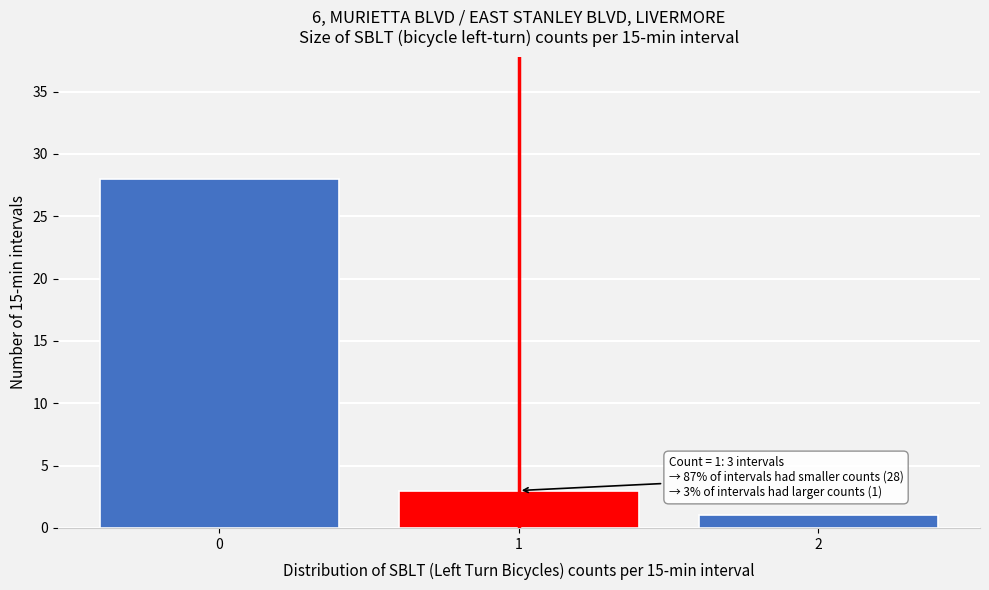

Reading left to right, transcribe all the data shown in this chart.

28	3	1